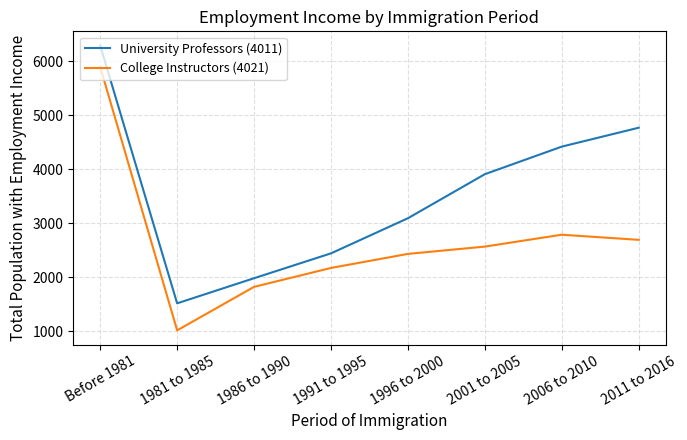

What is the approximate value of University Professors (4011) at 2006 to 2010, to the nearest 100?

4400